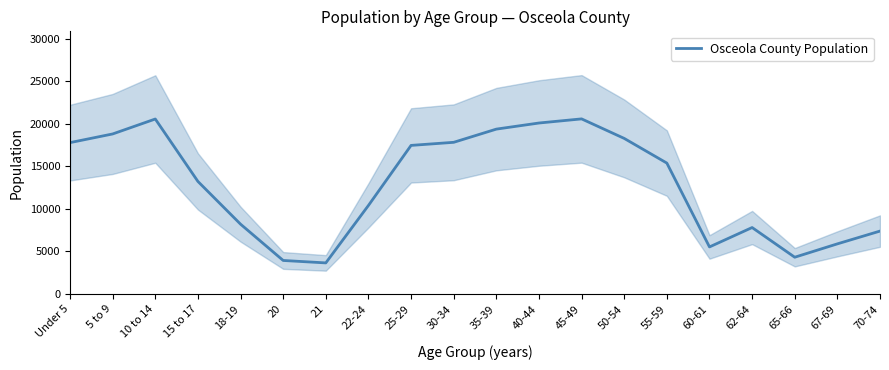

Which label corresponds to the smallest value in the chart?

21